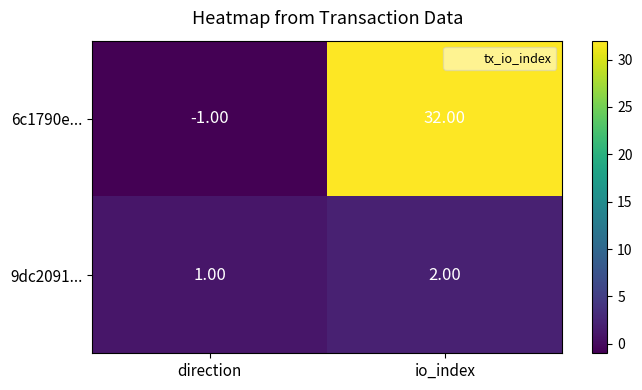

Where is 6c1790e... nearest to the value 15?

direction